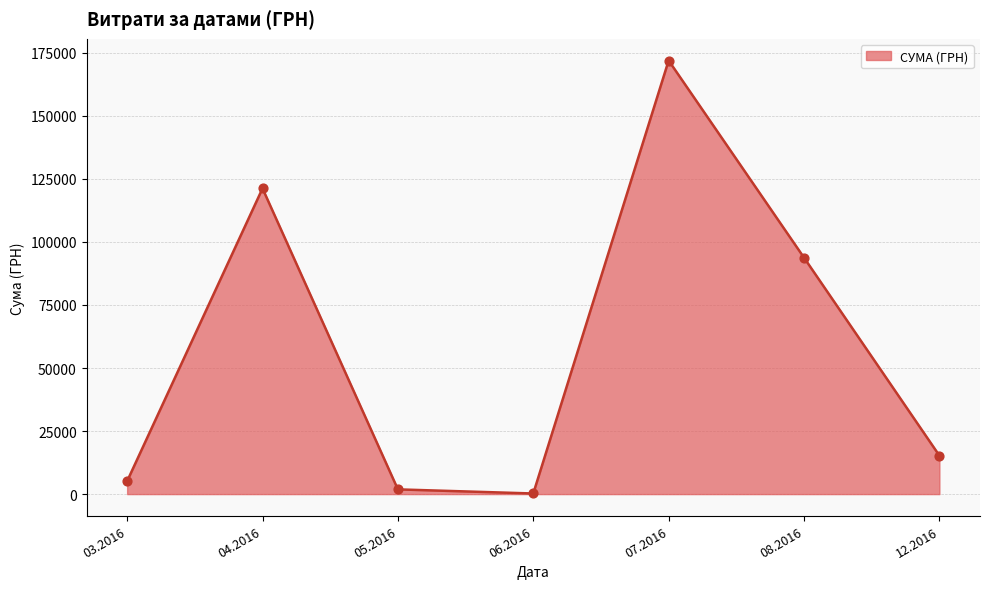

What is the change in value from 03.2016 to 07.2016?

+166782.6